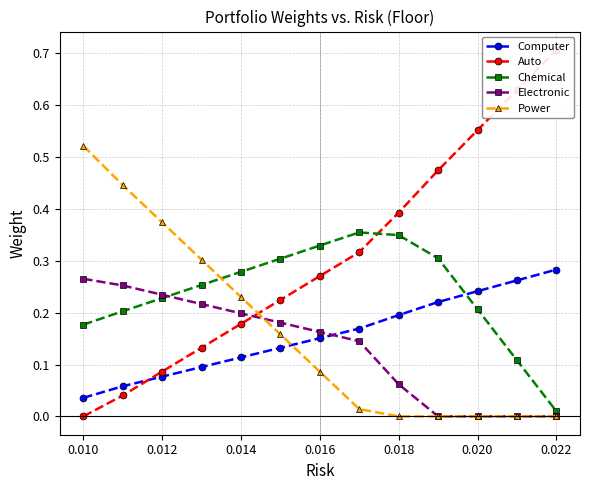

True or false: Power and Computer cross at least once.

True